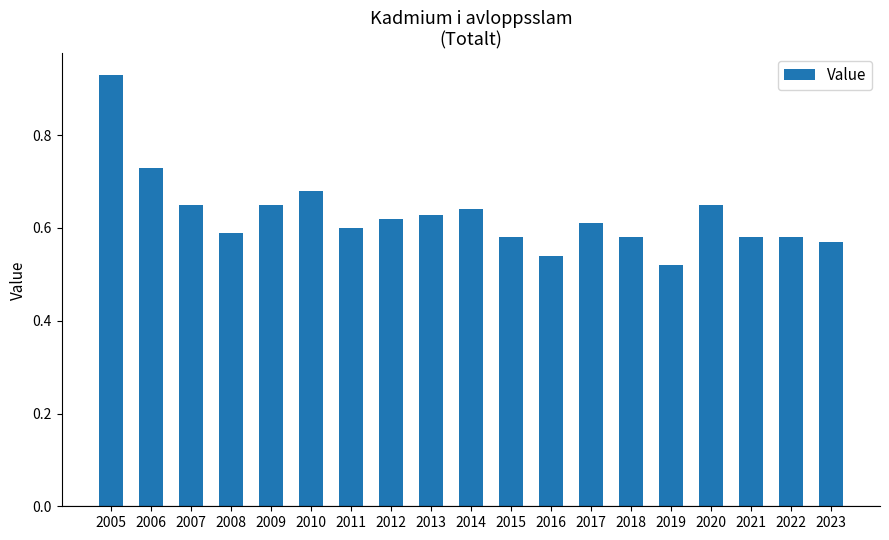

How many values are between 0 and 1?

19